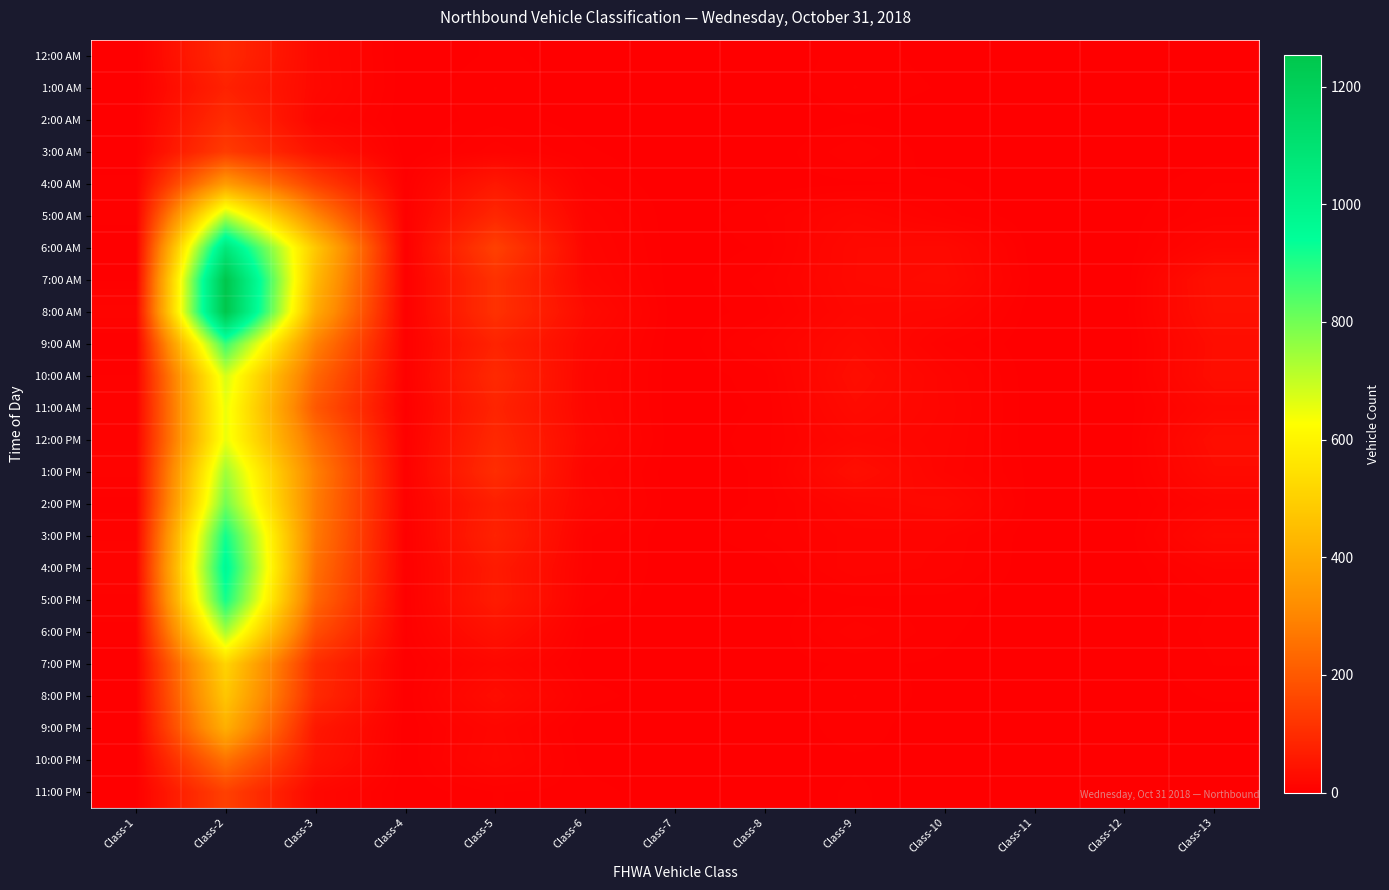

Which has a higher value, Class-12 or Class-10?

Class-10